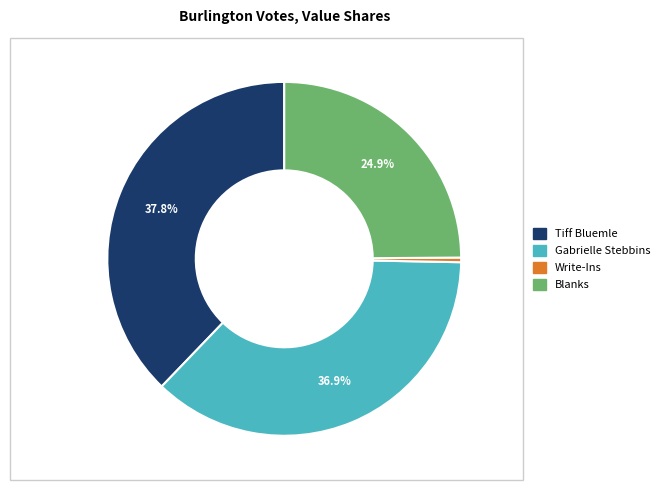

The Tiff Bluemle slice represents 38% of the pie. True or false?

True